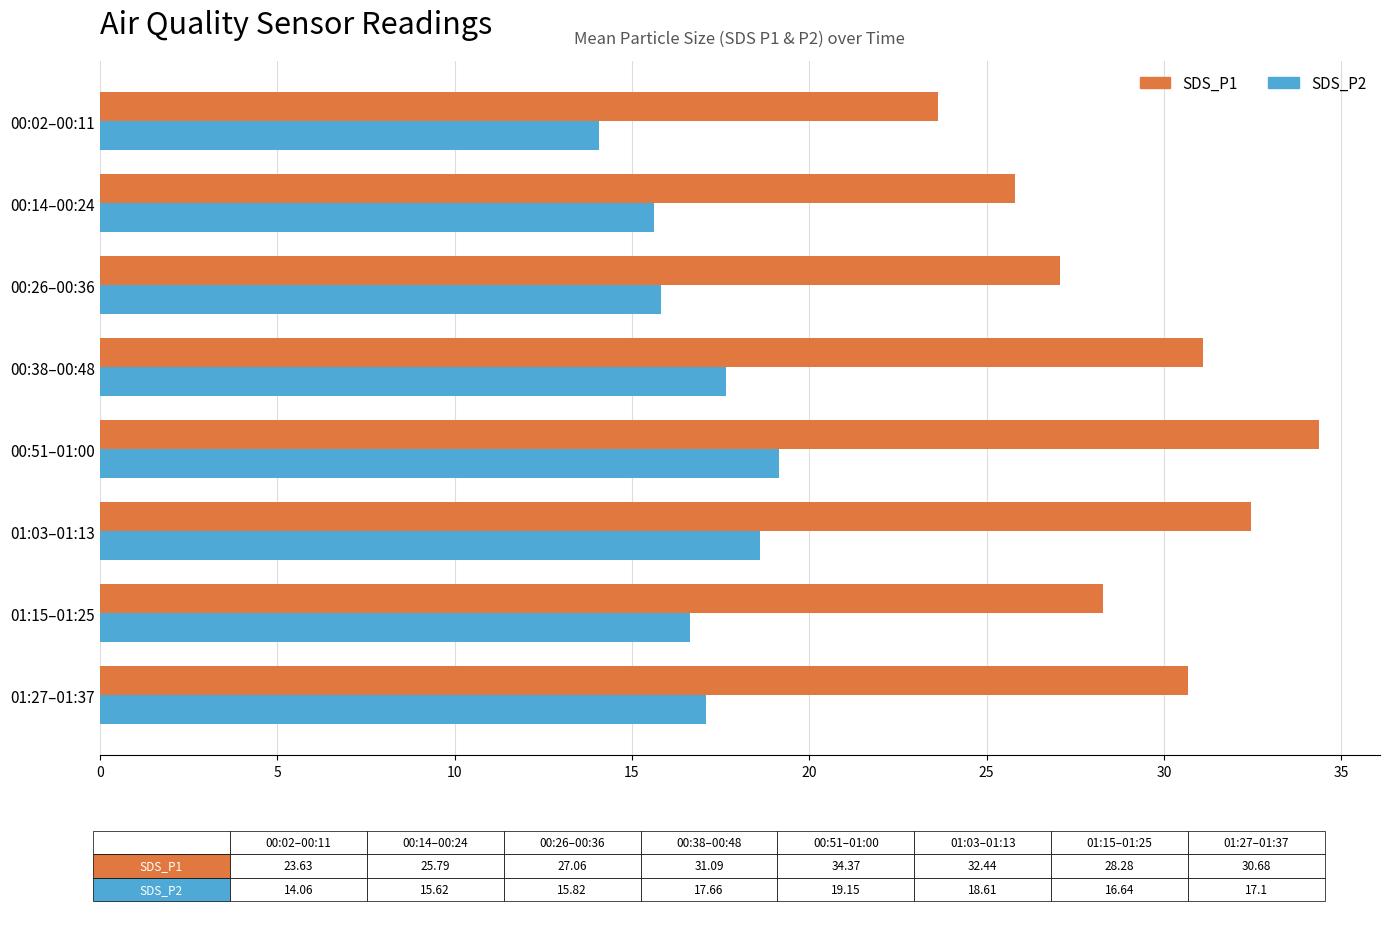

Rank the series by their maximum value, from lowest to highest.

SDS_P2, SDS_P1